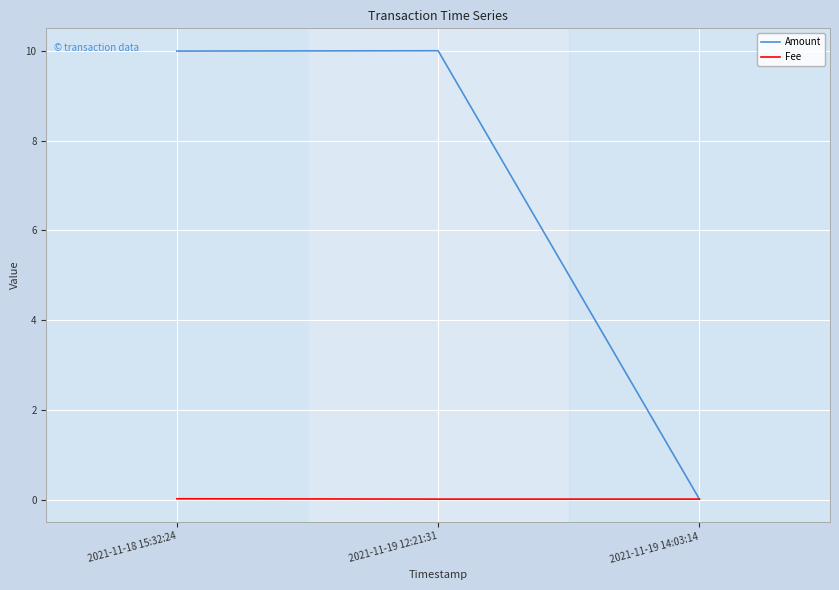

True or false: Fee has a value of 0.0 at 2021-11-18 15:32:24.

True